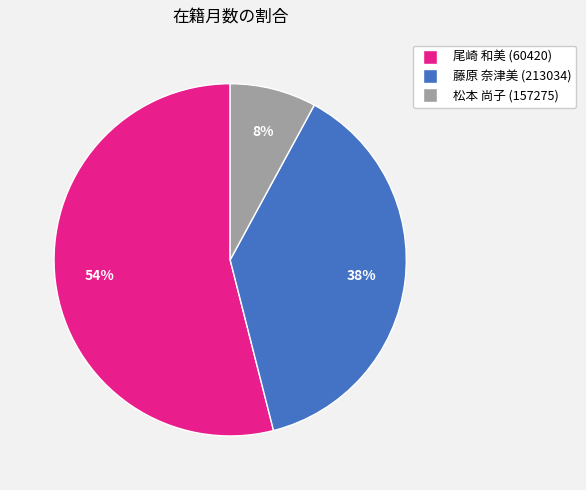

To the nearest percent, what percentage of the pie is 藤原 奈津美 (213034)?

38%